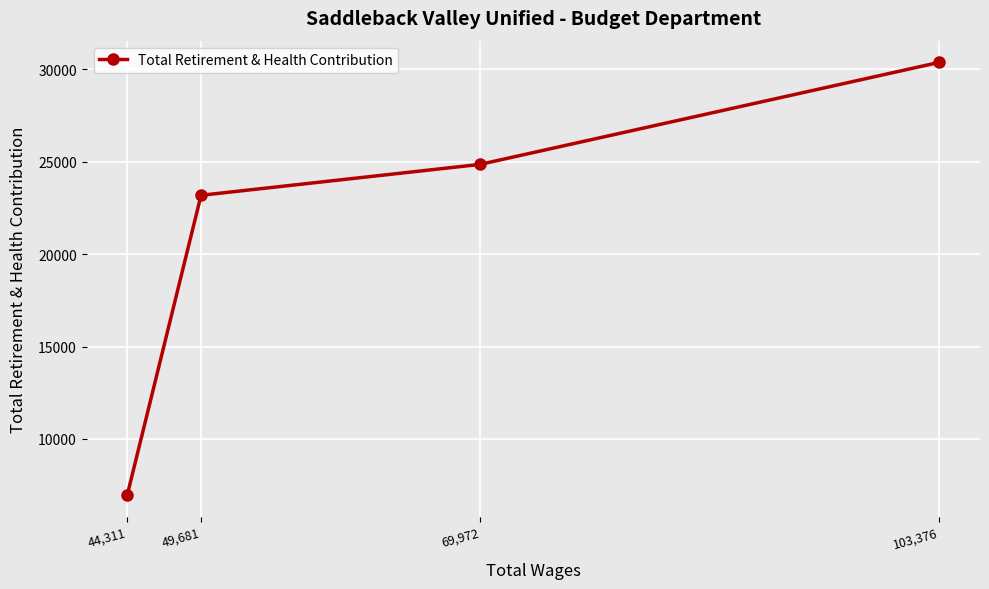

The value at 103,376 is 52464. True or false?

False